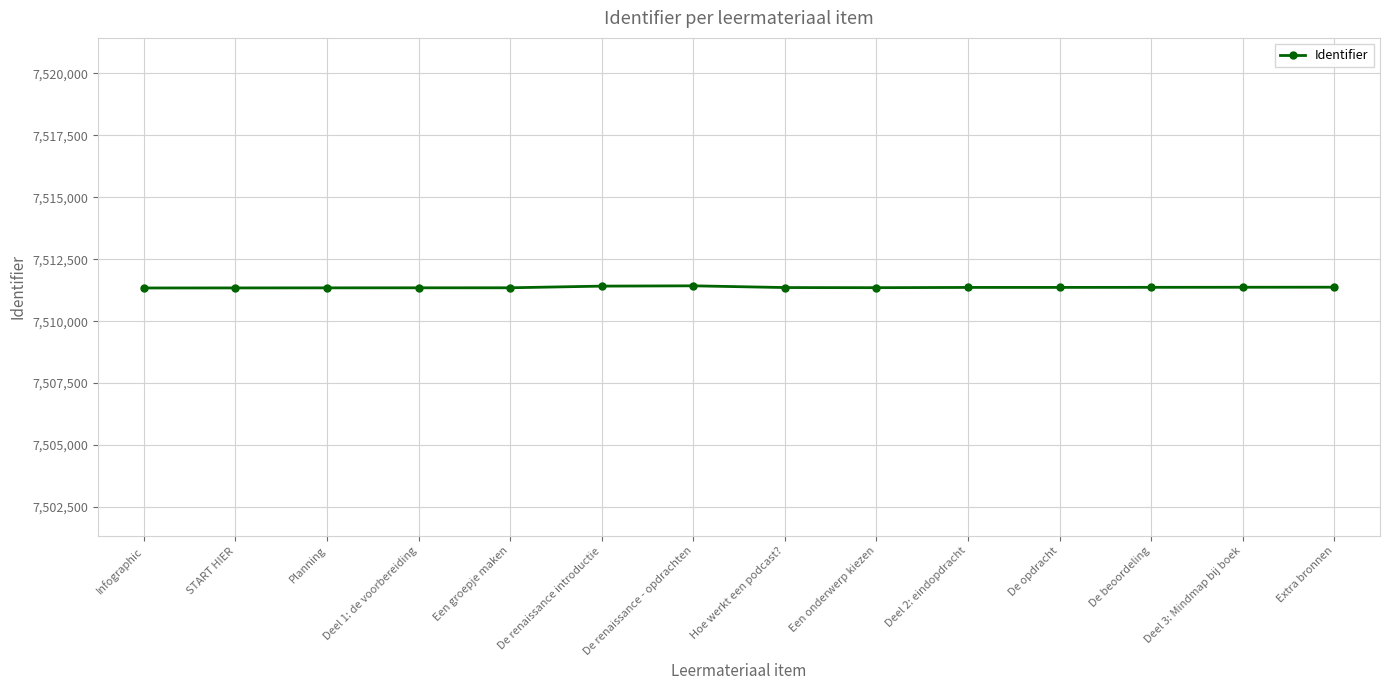

What is the ratio of the value at Hoe werkt een podcast? to the value at Deel 2: eindopdracht?

1.0